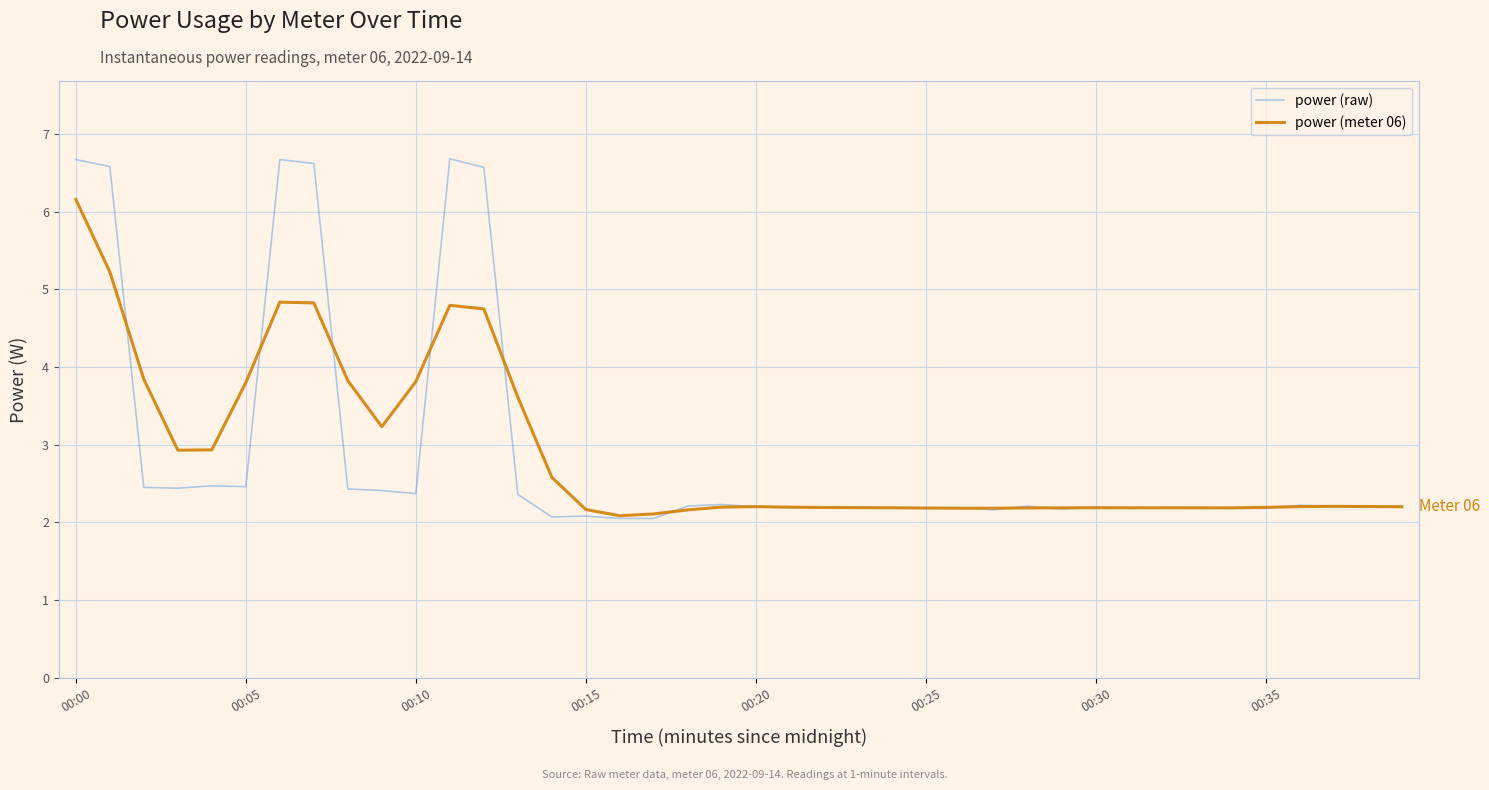

Which series has the widest spread of values?

power (raw)